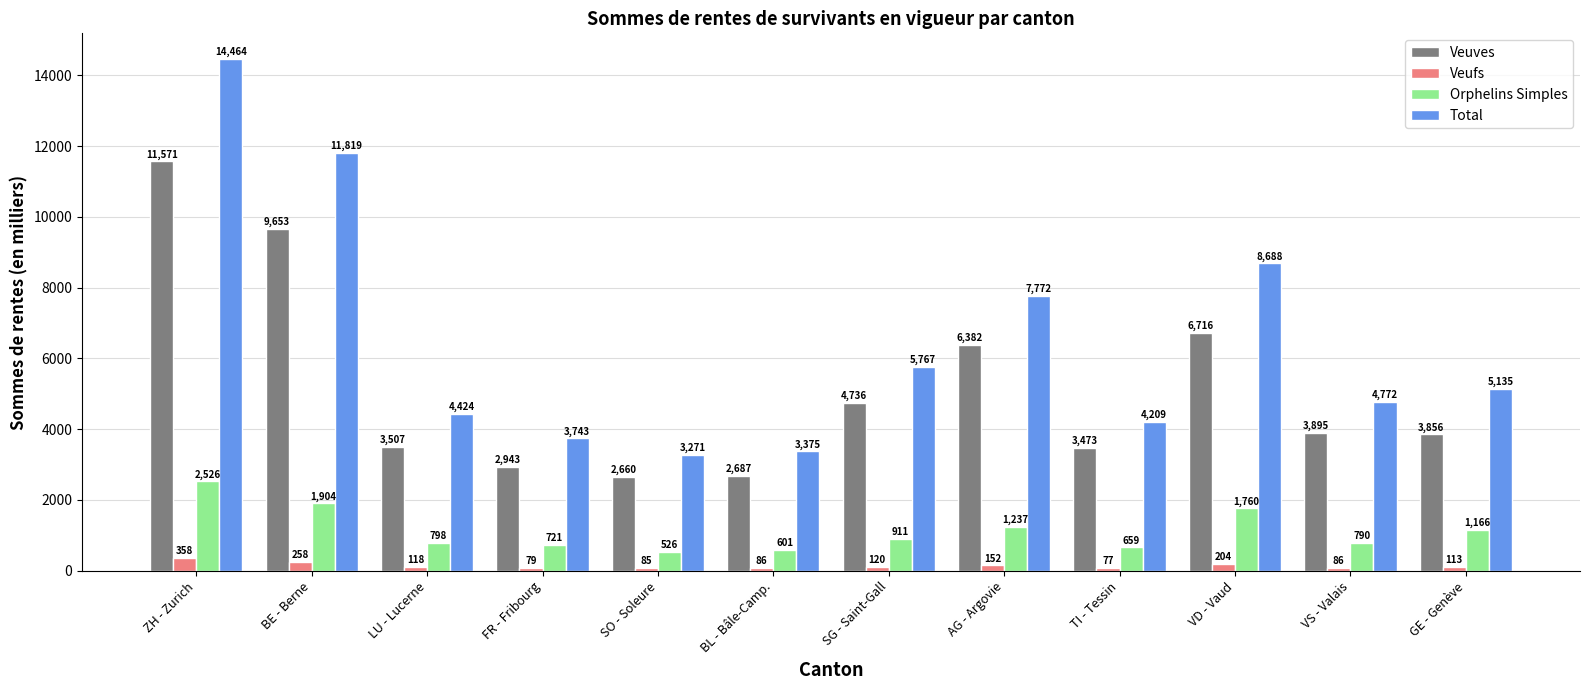

Reading right to left, transcribe all the data shown in this chart.

Veuves: 3856	3895	6716	3473	6382	4736	2687	2660	2943	3507	9653	11571
Veufs: 113	86	204	77	152	120	86	85	79	118	258	358
Orphelins Simples: 1166	790	1760	659	1237	911	601	526	721	798	1904	2526
Total: 5135	4772	8688	4209	7772	5767	3375	3271	3743	4424	11819	14464